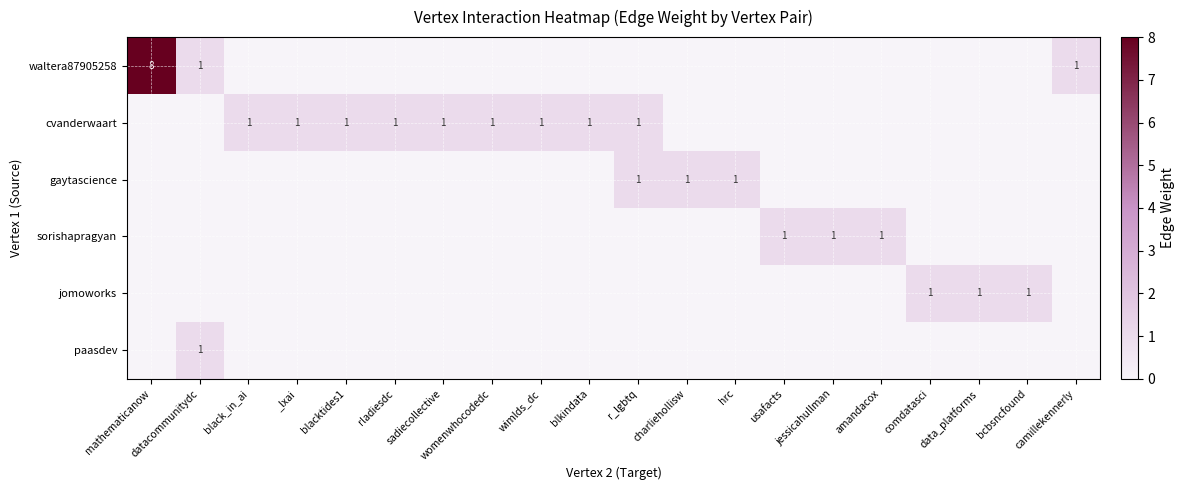

True or false: gaytascience has a value of 1 at hrc.

True